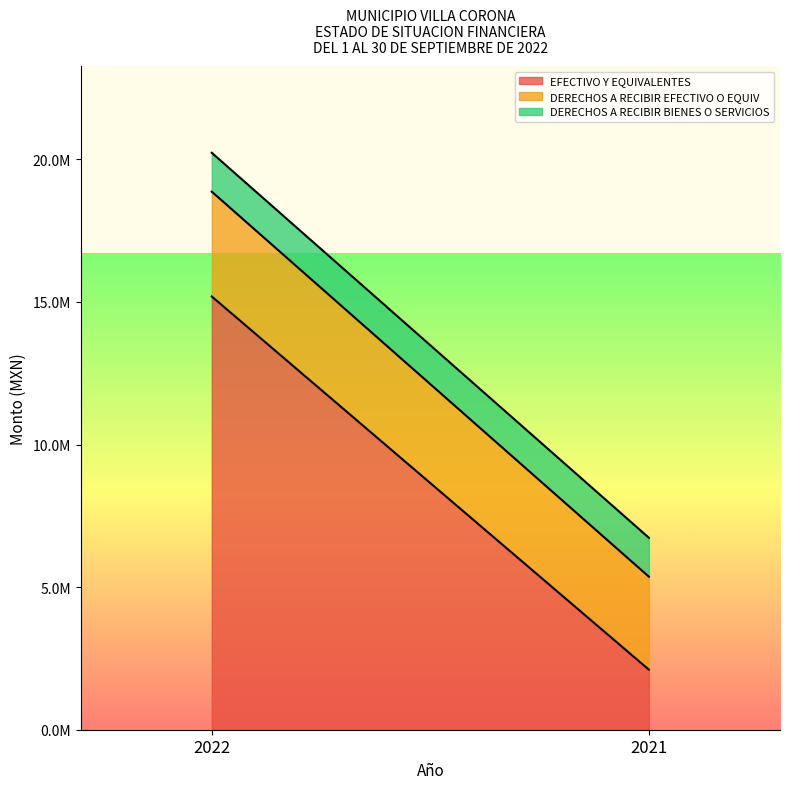

Which series has the widest spread of values?

EFECTIVO Y EQUIVALENTES